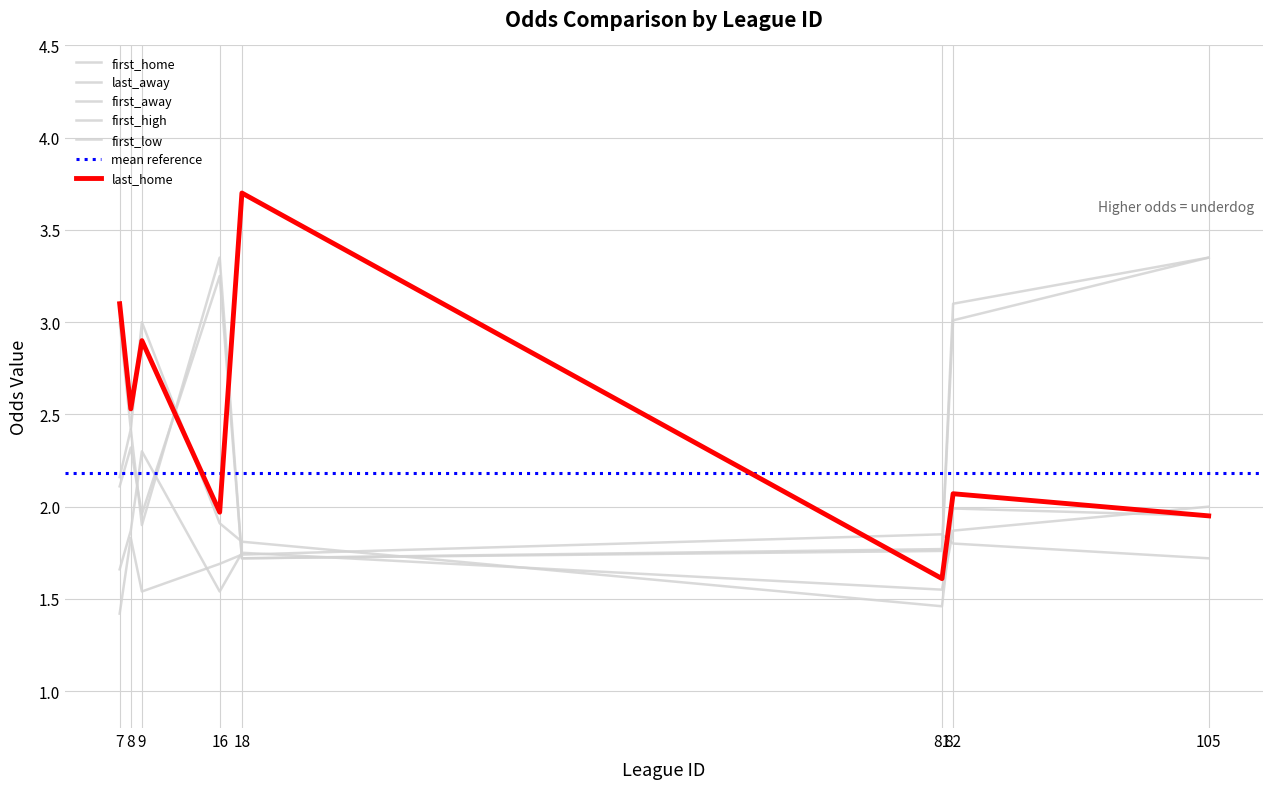

Rank the series at 16 from lowest to highest value.

first_high, first_low, first_home, last_home, last_away, first_away